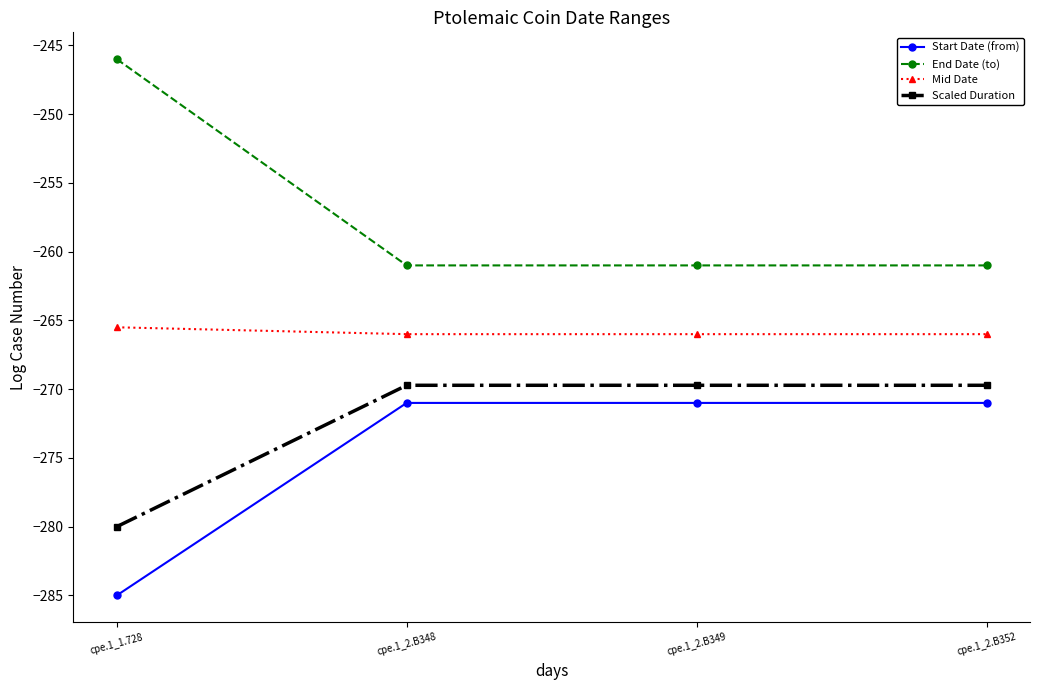

Reading right to left, extract all data points from this chart.

Start Date (from): cpe.1_2.B352=-271.0	cpe.1_2.B349=-271.0	cpe.1_2.B348=-271.0	cpe.1_1.728=-285.0
End Date (to): cpe.1_2.B352=-261.0	cpe.1_2.B349=-261.0	cpe.1_2.B348=-261.0	cpe.1_1.728=-246.0
Mid Date: cpe.1_2.B352=-266.0	cpe.1_2.B349=-266.0	cpe.1_2.B348=-266.0	cpe.1_1.728=-265.5
Scaled Duration: cpe.1_2.B352=-269.7	cpe.1_2.B349=-269.7	cpe.1_2.B348=-269.7	cpe.1_1.728=-280.0